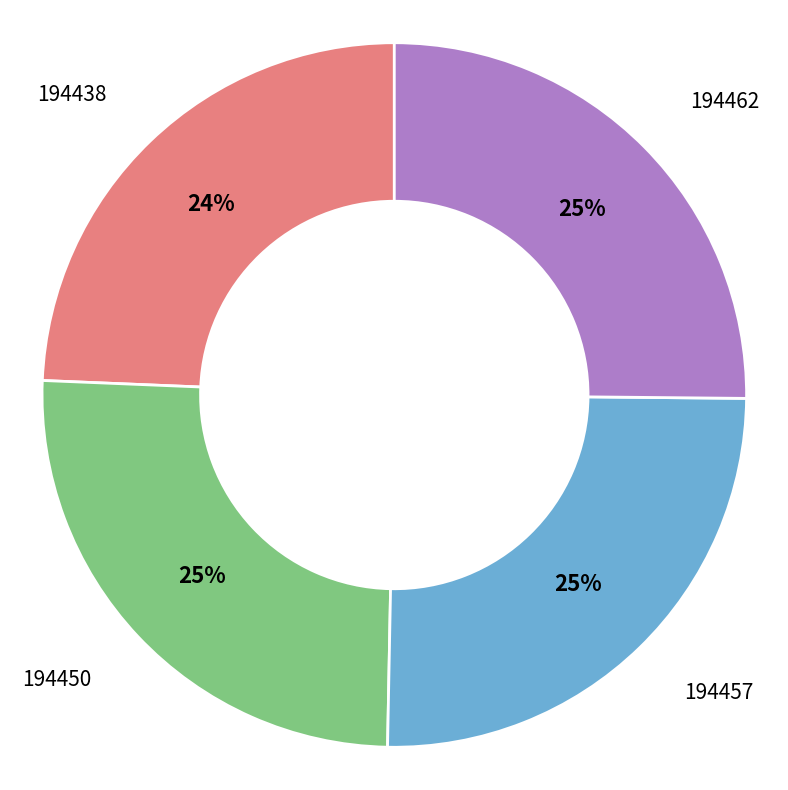

Is the sum of 194457 and 194450 greater than half?

Yes